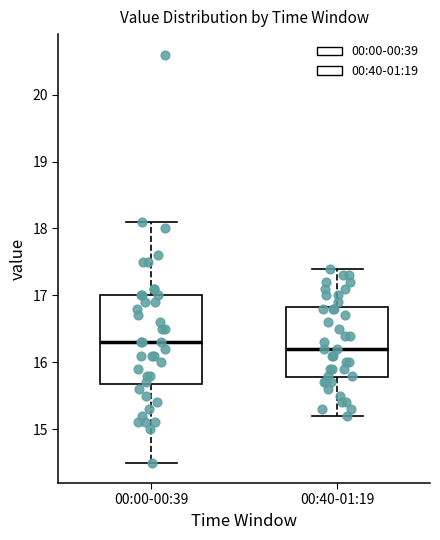

Which box has the lowest median line?

00:40-01:19